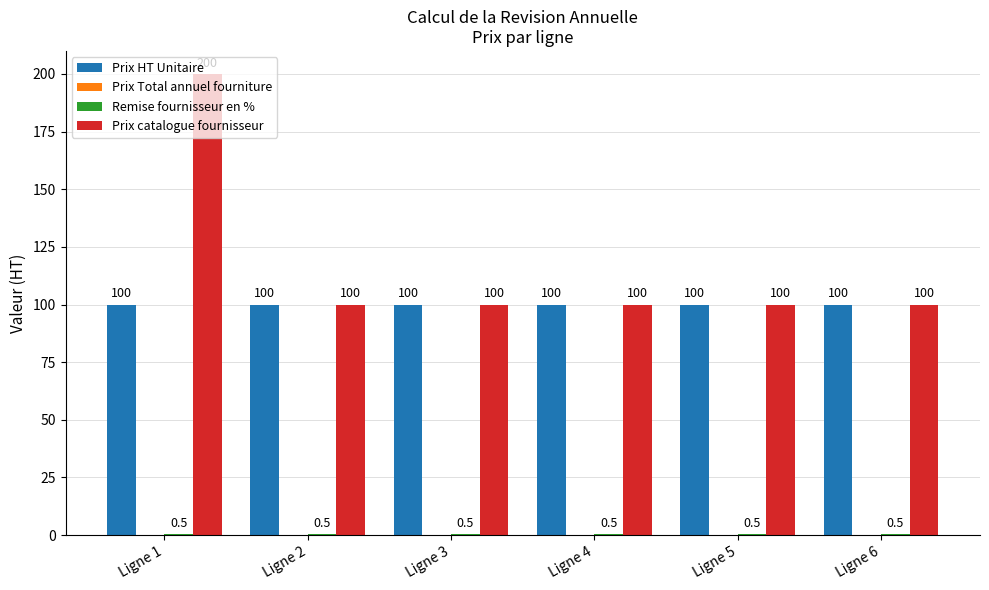

What is the sum of all Prix catalogue fournisseur values?

700.0